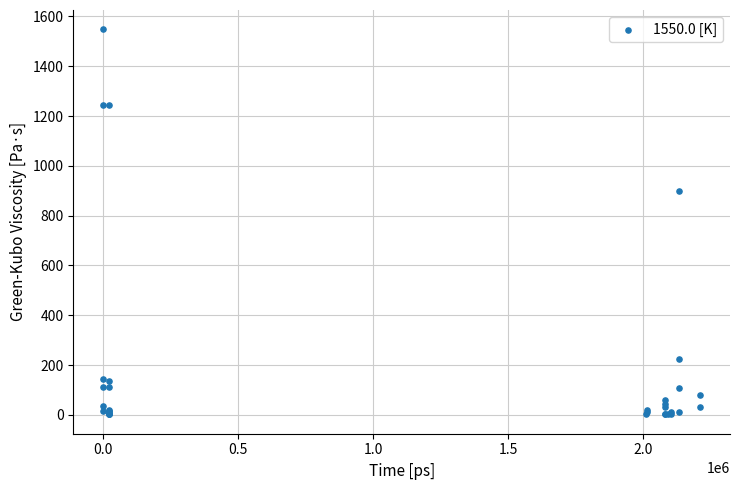

What Y value in the scatter plot is closest to 775?

900.8